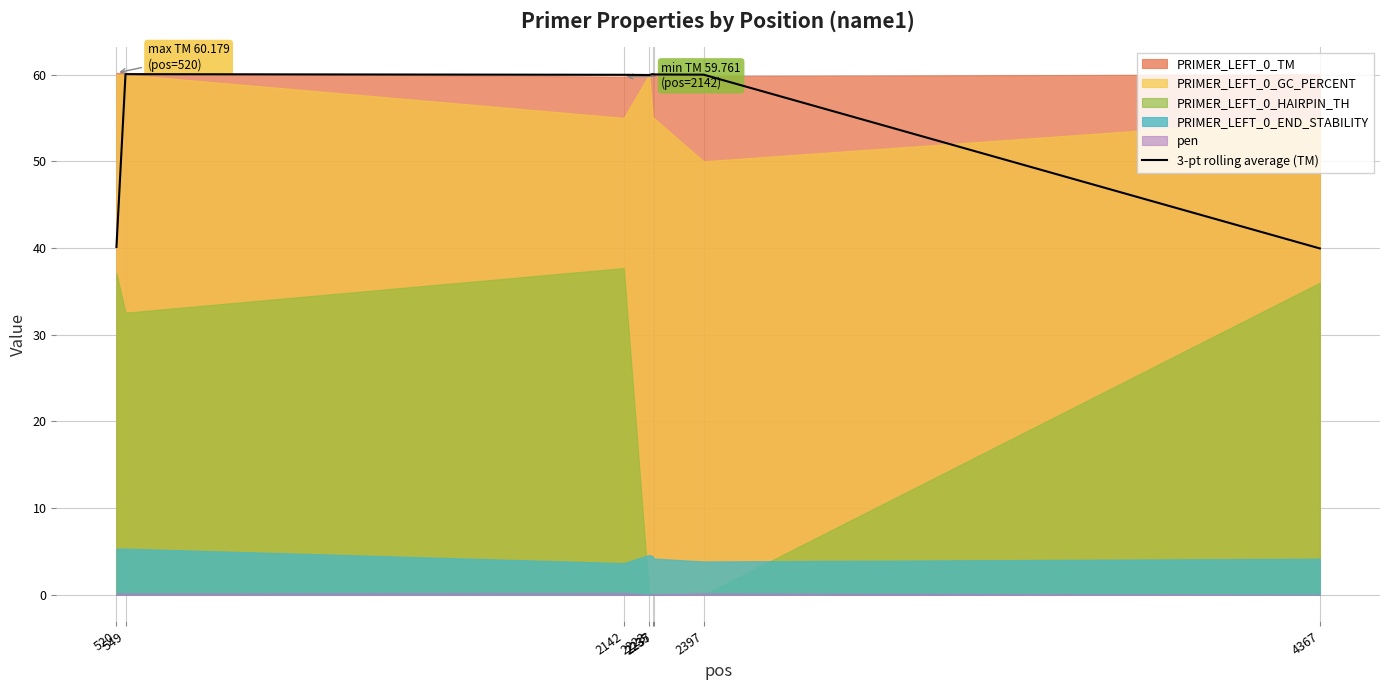

True or false: there are more than 2 points higher than both neighbors.

False